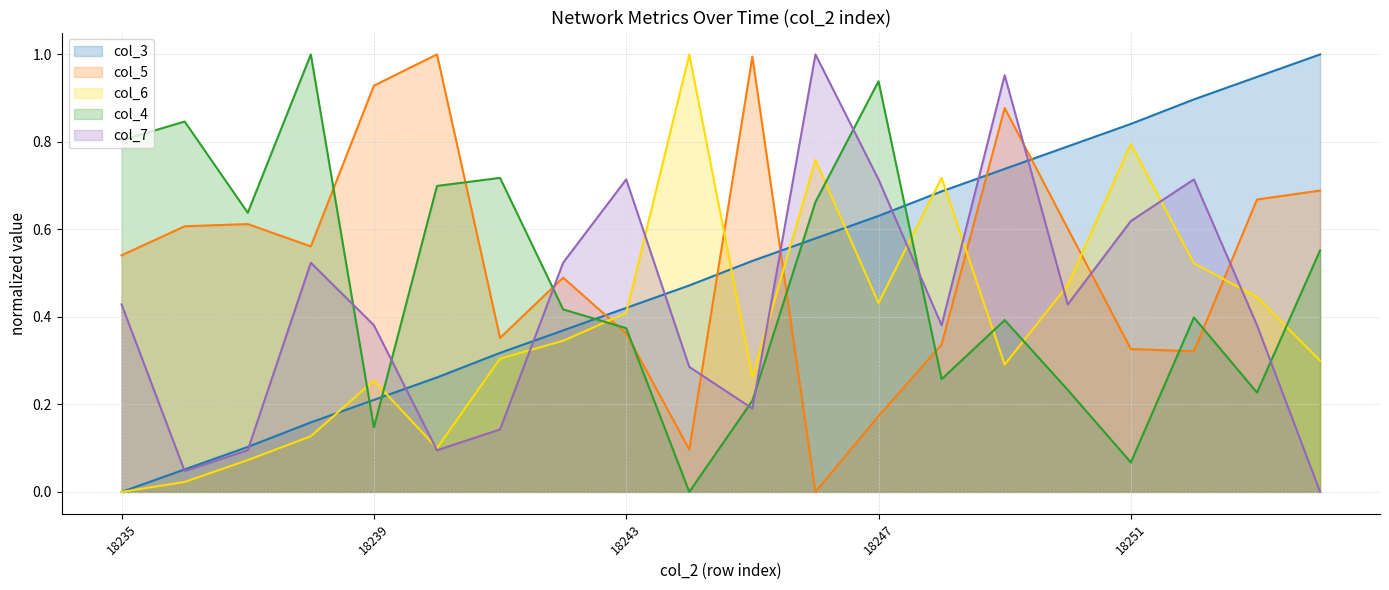

How many lines are shown in the chart?

5